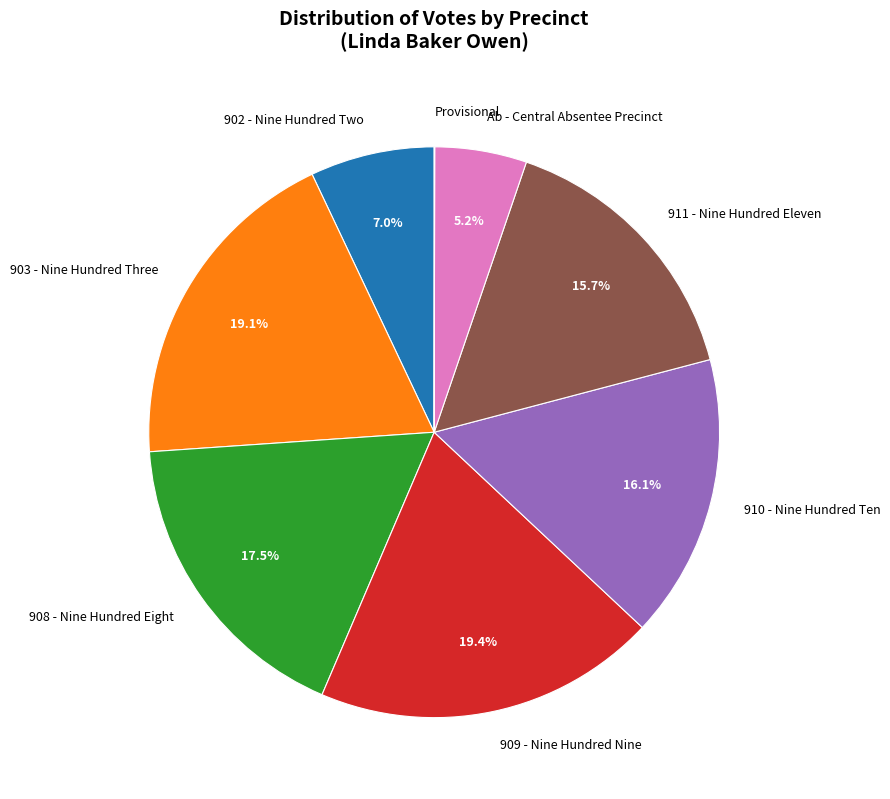

What is the ratio of the value at 902 - Nine Hundred Two to the value at 911 - Nine Hundred Eleven?

0.4